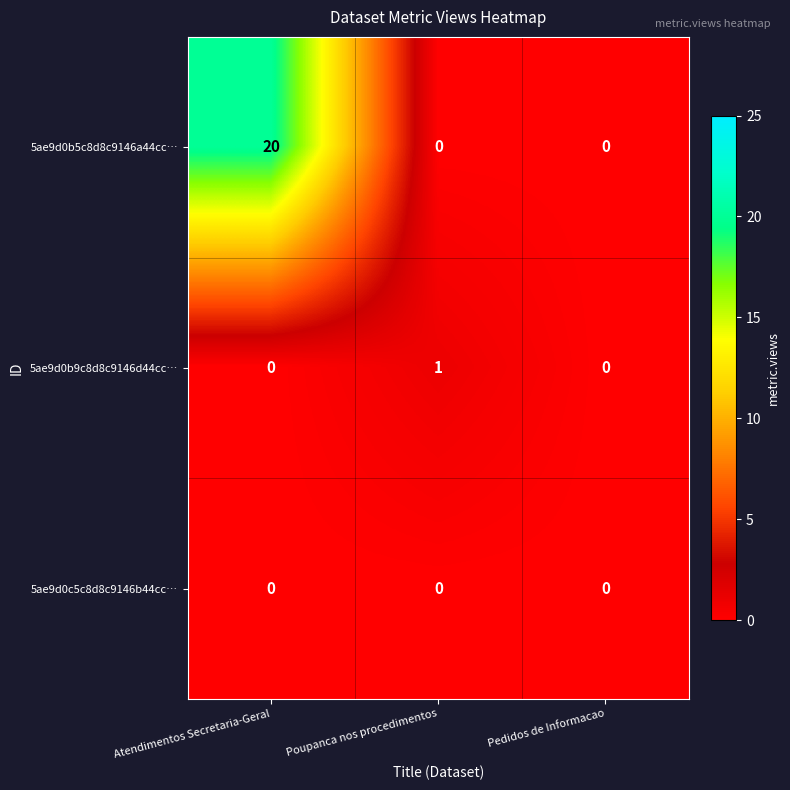

At which category is the sum across all series the highest?

Atendimentos Secretaria-Geral